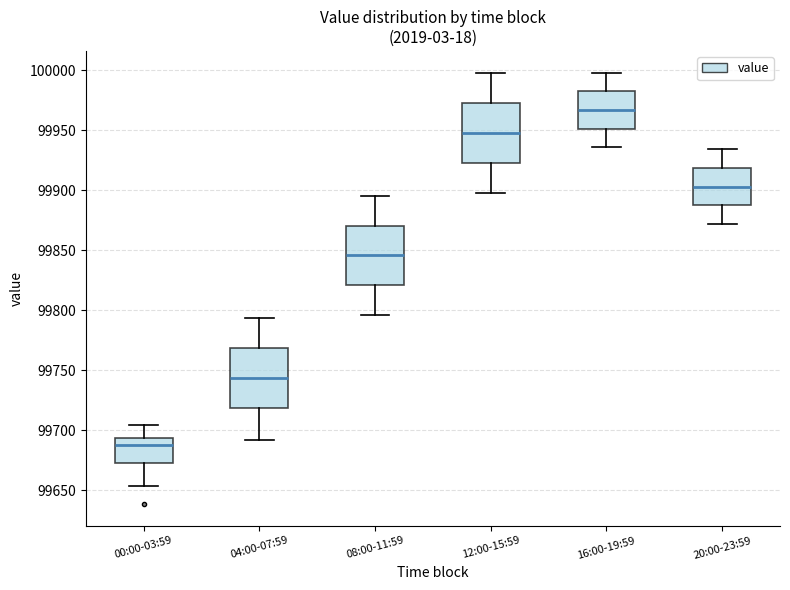

Reading left to right, read every box against the y-axis: the position of its median line, the range the box covers, and the ends of its whiskers. The values are not printed on the chart, so give them approximately, as read against the axis.

00:00-03:59: median 99685, box 99675 to 99695, whiskers 99655 to 99705
04:00-07:59: median 99745, box 99720 to 99770, whiskers 99690 to 99795
08:00-11:59: median 99845, box 99820 to 99870, whiskers 99795 to 99895
12:00-15:59: median 99950, box 99925 to 99975, whiskers 99900 to 100000
16:00-19:59: median 99965, box 99950 to 99985, whiskers 99935 to 100000
20:00-23:59: median 99905, box 99885 to 99920, whiskers 99870 to 99935